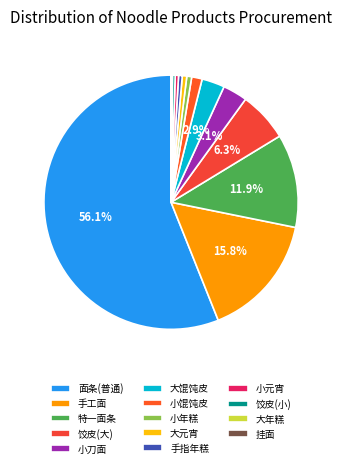

What percentage do 大元宵 and 饺皮(大) together represent?

6.9%